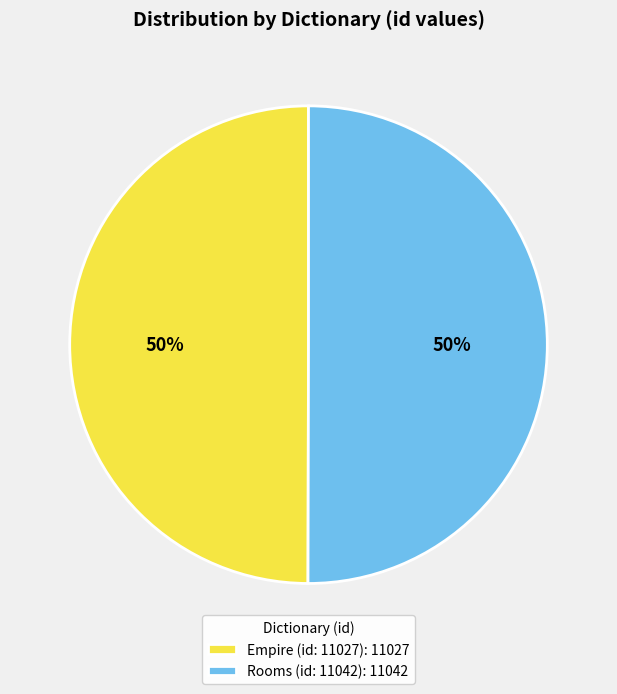

How many segments does this pie chart have?

2